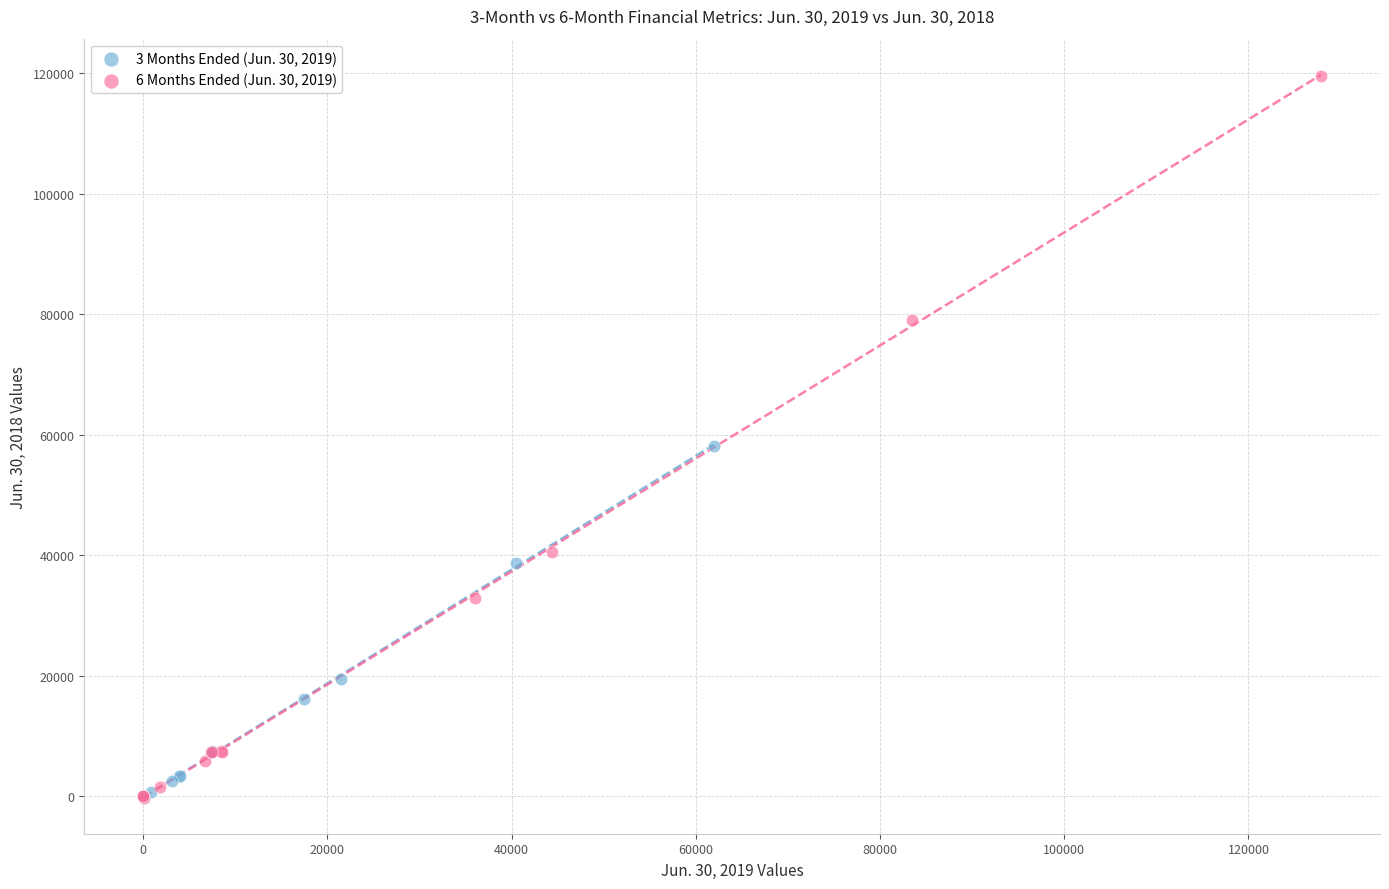

Which series has the widest spread of Y values?

6 Months Ended (Jun. 30, 2019)